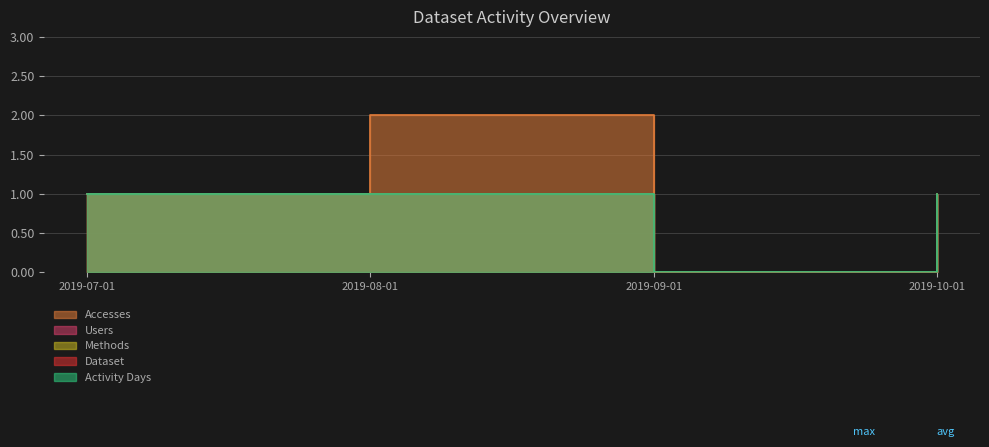

True or false: Methods and Accesses cross at least once.

False